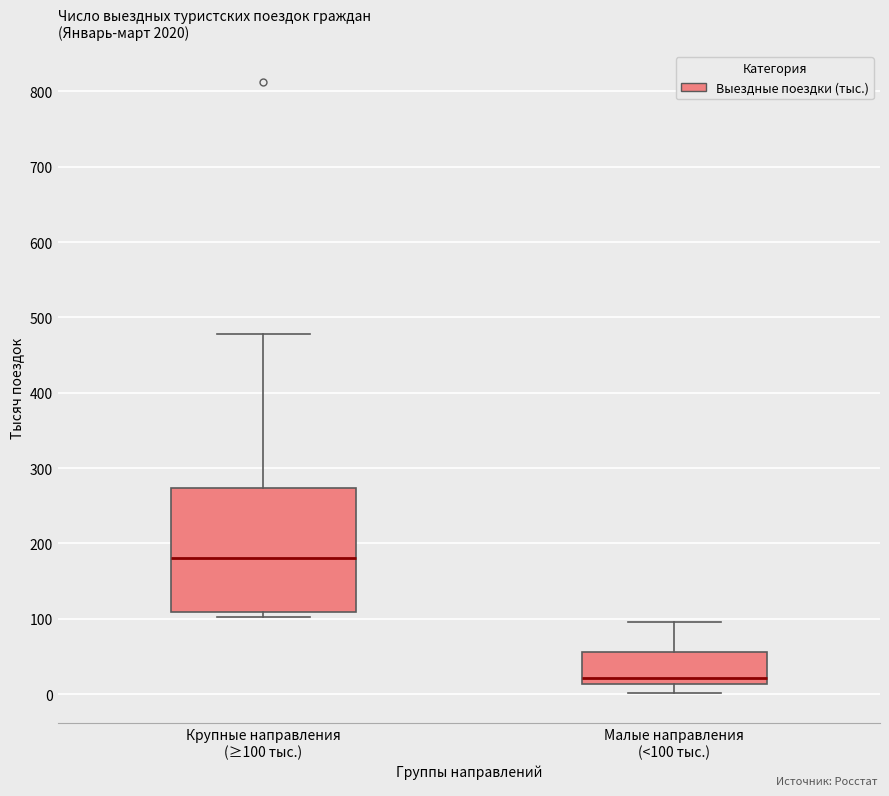

Reading left to right, transcribe this box plot: for each box, give where its median line is, the range the box spans, and where its two whiskers end, as read against the y-axis. The values are not printed on the chart, so give them approximately, as read against the axis.

Крупные направления (≥100 тыс.): median 180, box 110 to 270, whiskers 100 to 480
Малые направления (<100 тыс.): median 20, box 10 to 60, whiskers 0 to 100